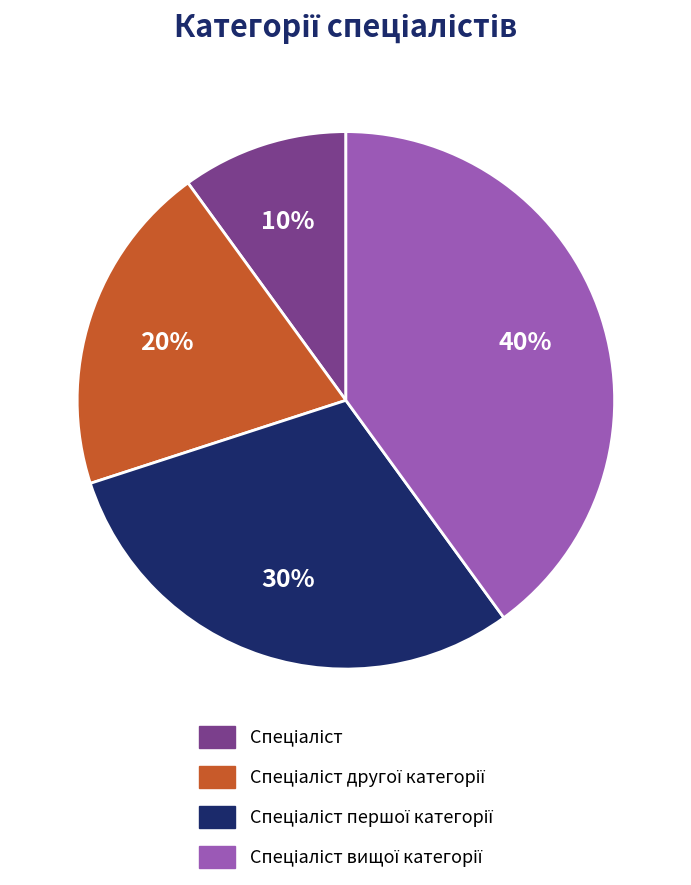

Count the number of slices in the pie.

4